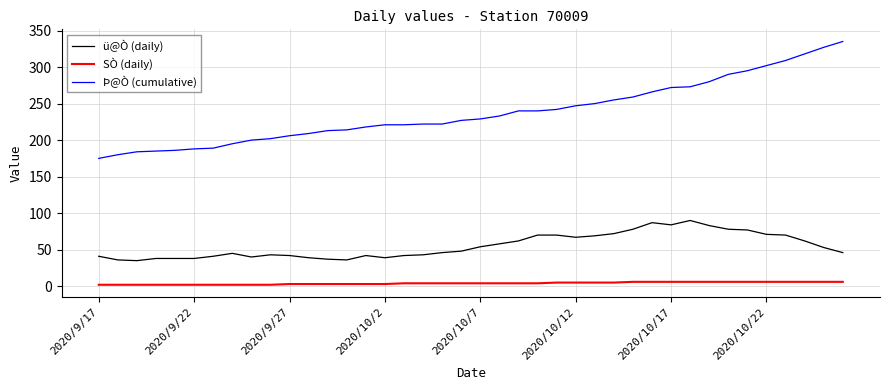

What is the difference between the maximum and minimum values in the Þ@Ò (cumulative) series?

160